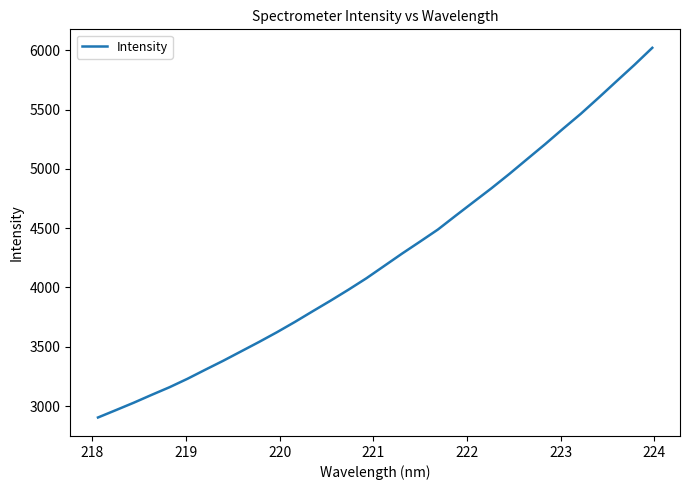

What is the difference between the maximum and minimum values?

3118.8